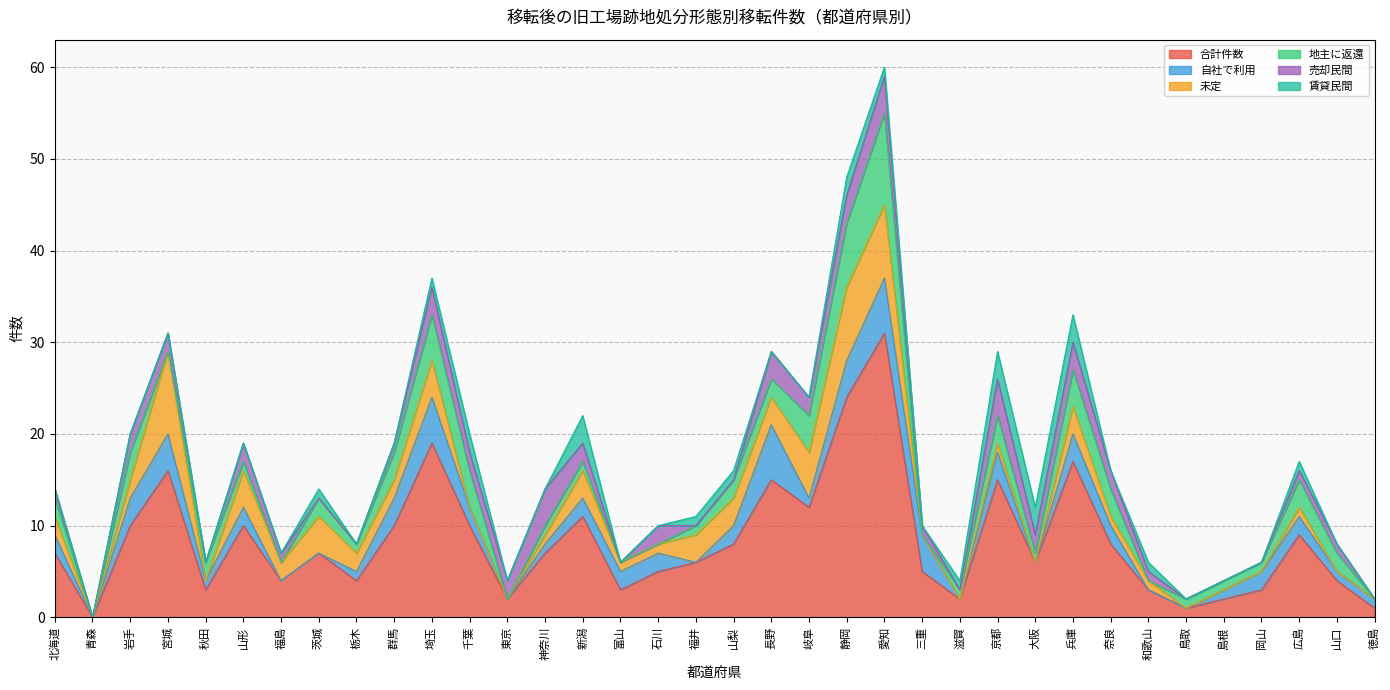

What is the total value across all series at 宮城?

31